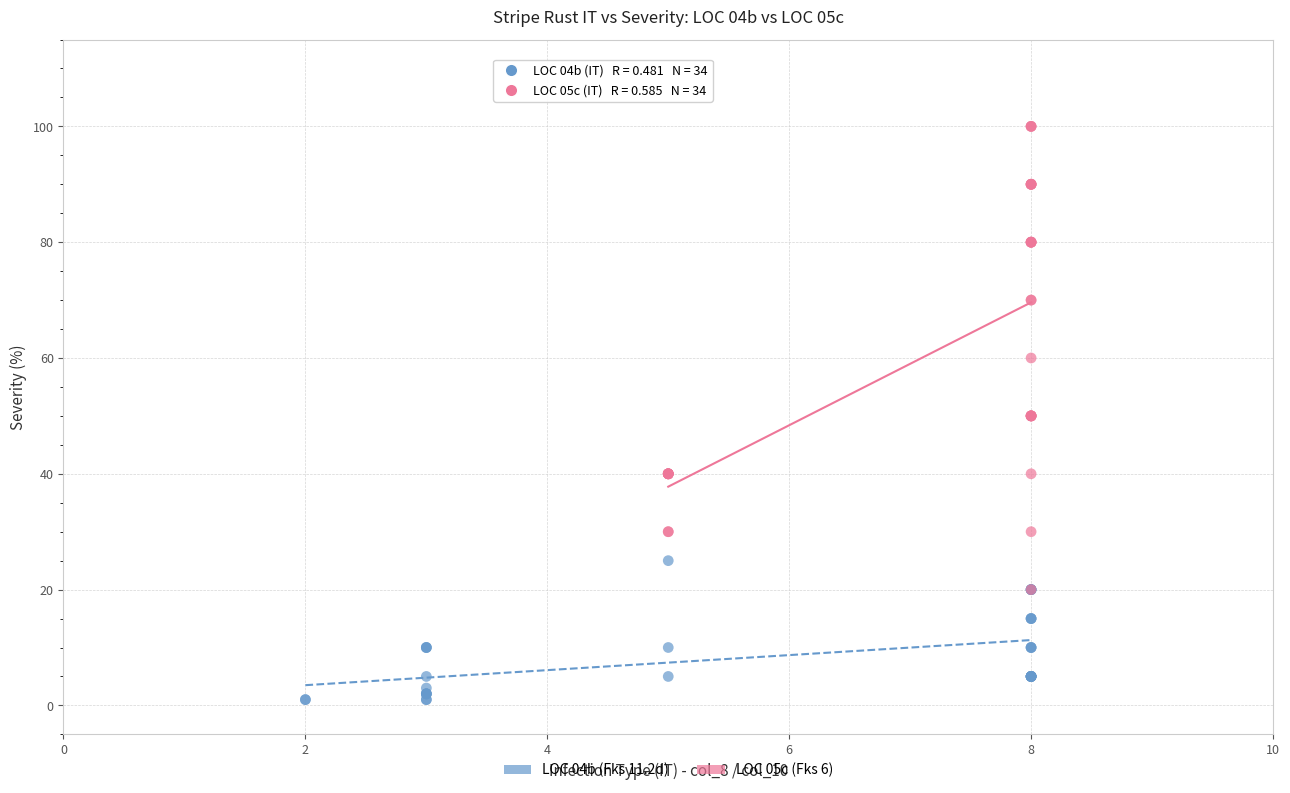

Which series reaches the maximum Y coordinate?

LOC 05c (Fks 6)